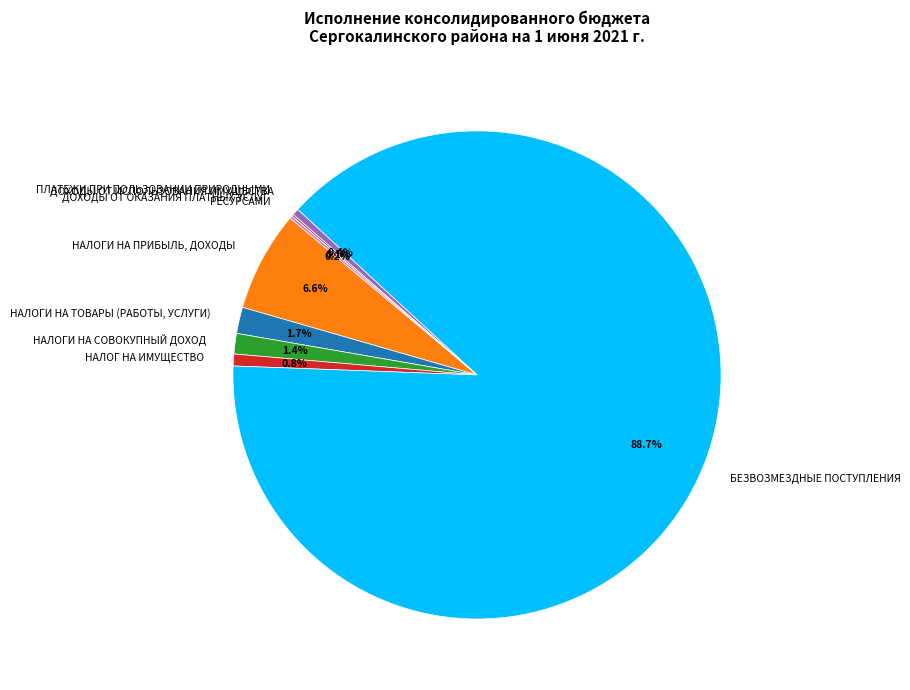

To the nearest percent, what is the difference between the largest and smallest slice percentages?

89%